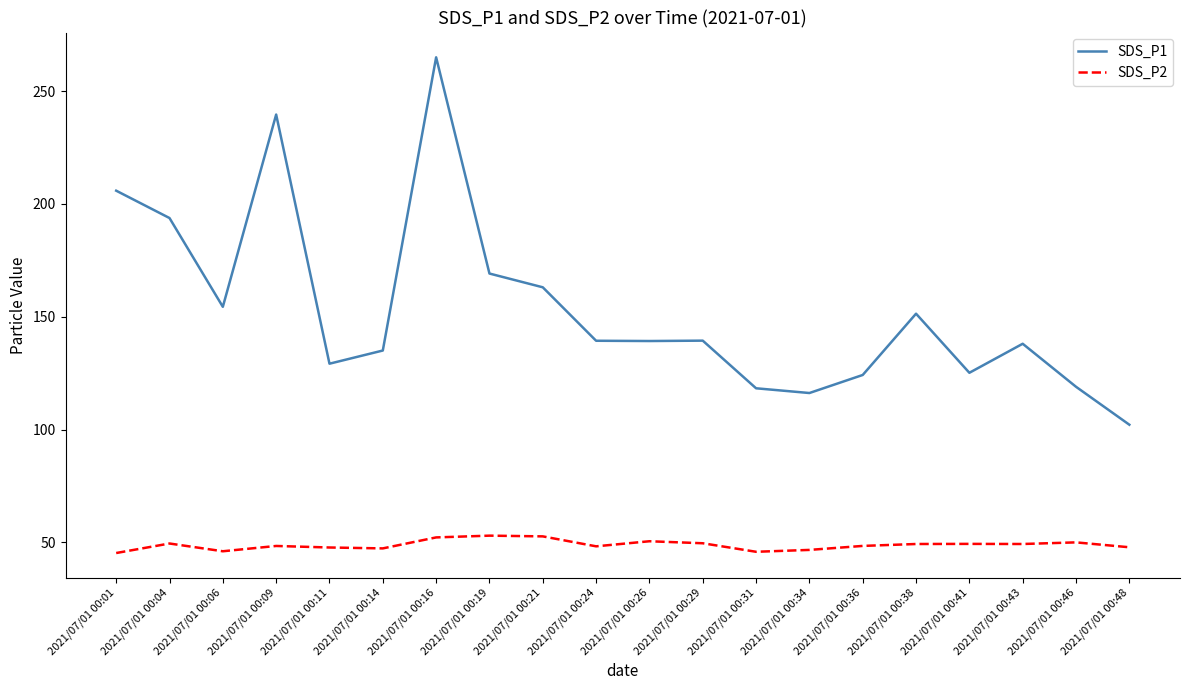

True or false: SDS_P2 and SDS_P1 intersect in this chart.

False